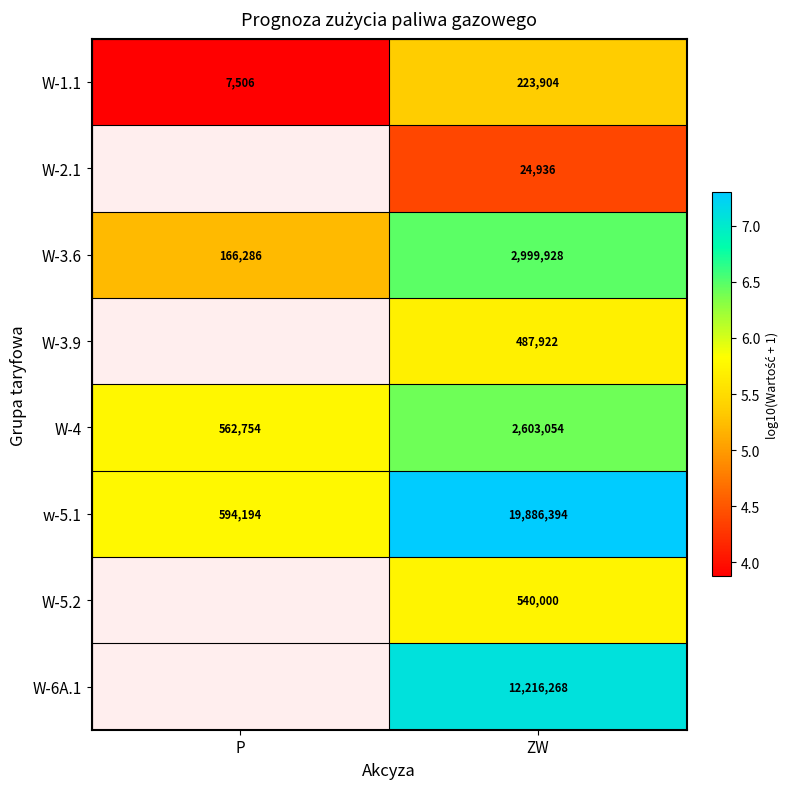

Where is W-3.6 nearest to the value 1583107?

P